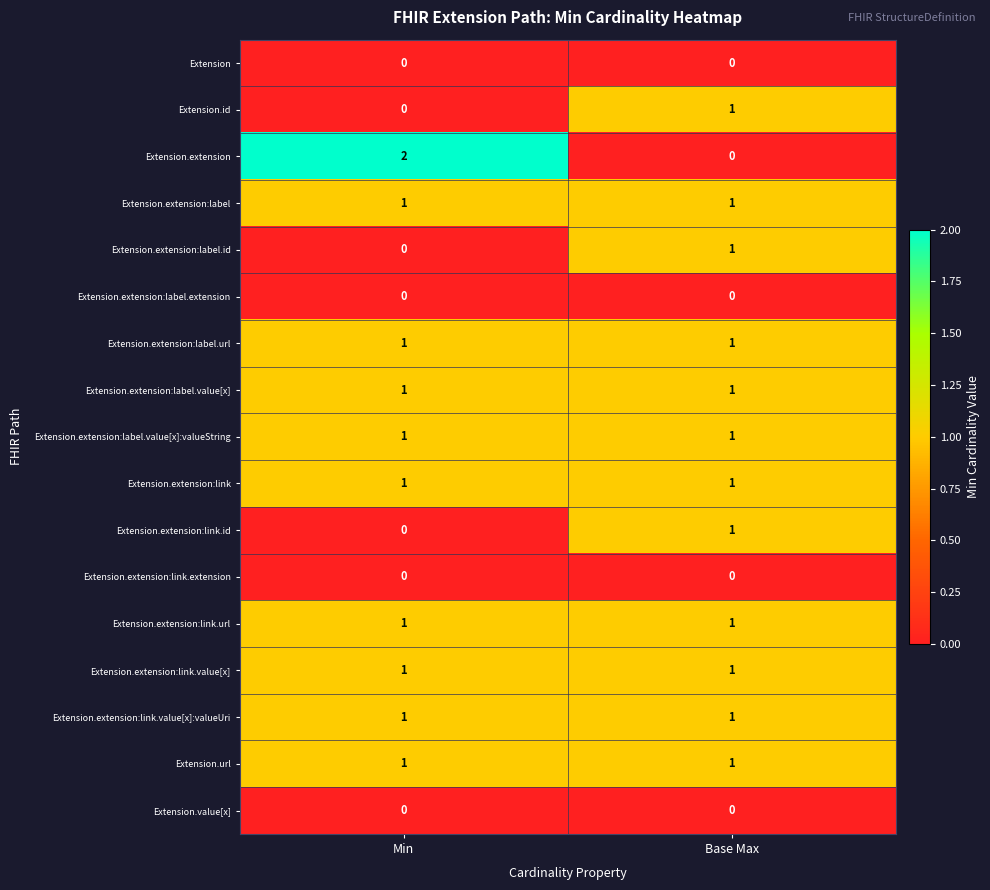

What is the total value across all series at Base Max?

12